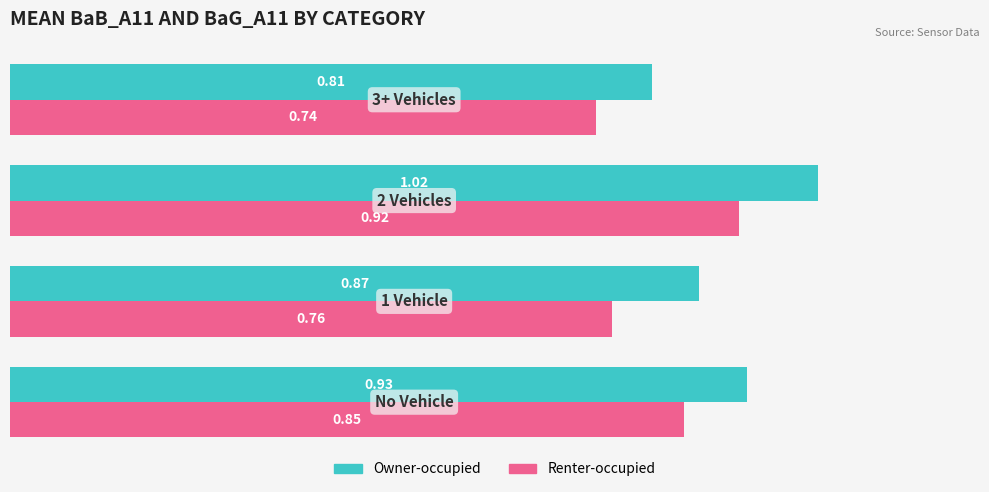

List the series in order of their overall mean, lowest first.

Renter-occupied, Owner-occupied